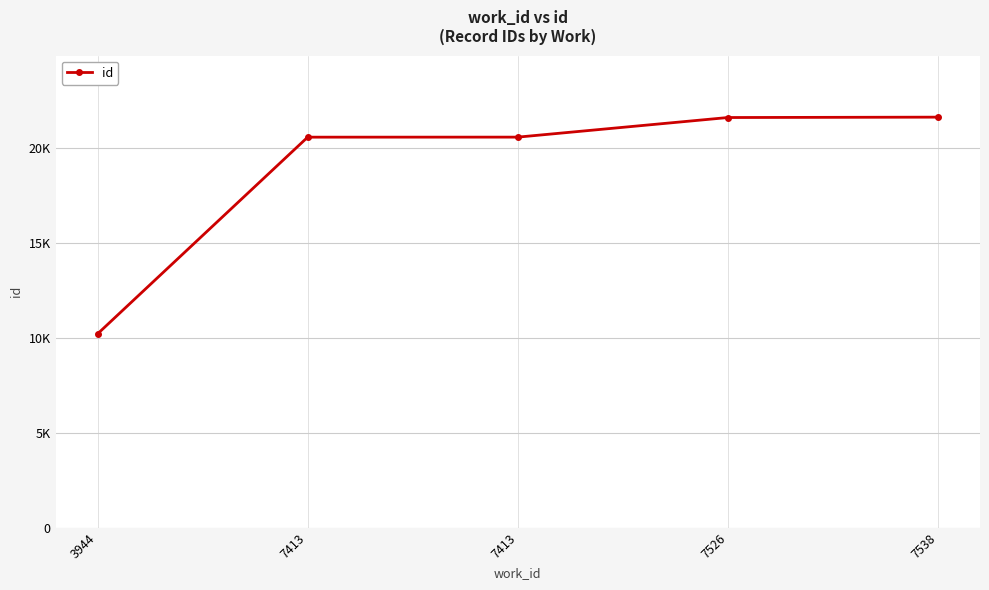

Where does the data first go above 20599?

7526